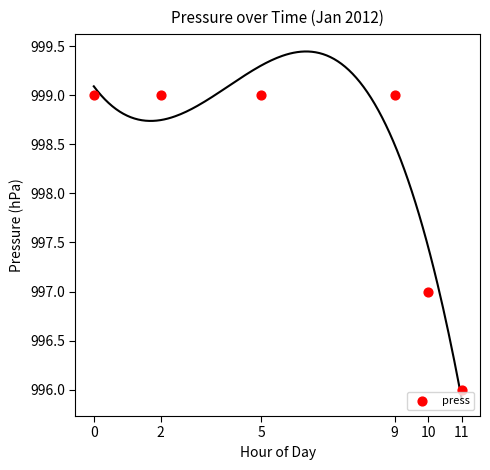

What is the average X value?

6